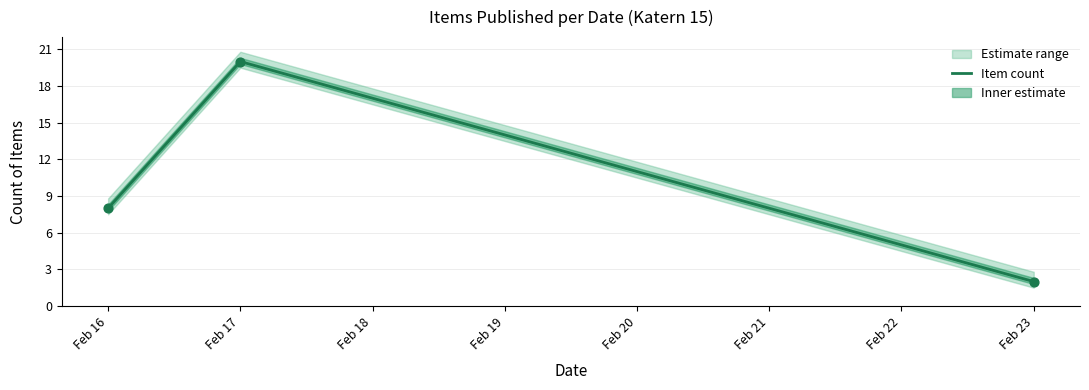

Which has a higher value, Feb 17 or Feb 16?

Feb 17